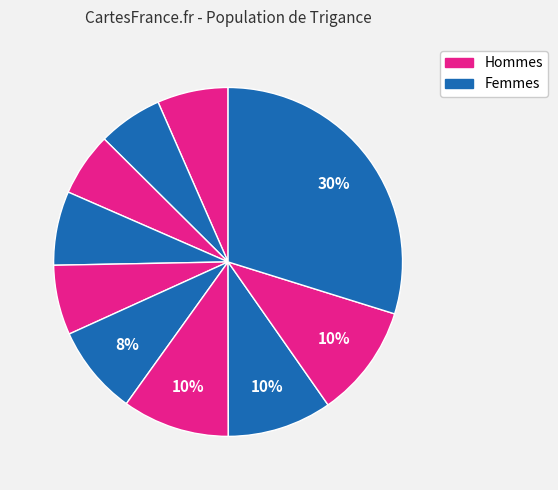

To the nearest percent, what is the average slice percentage?

10%